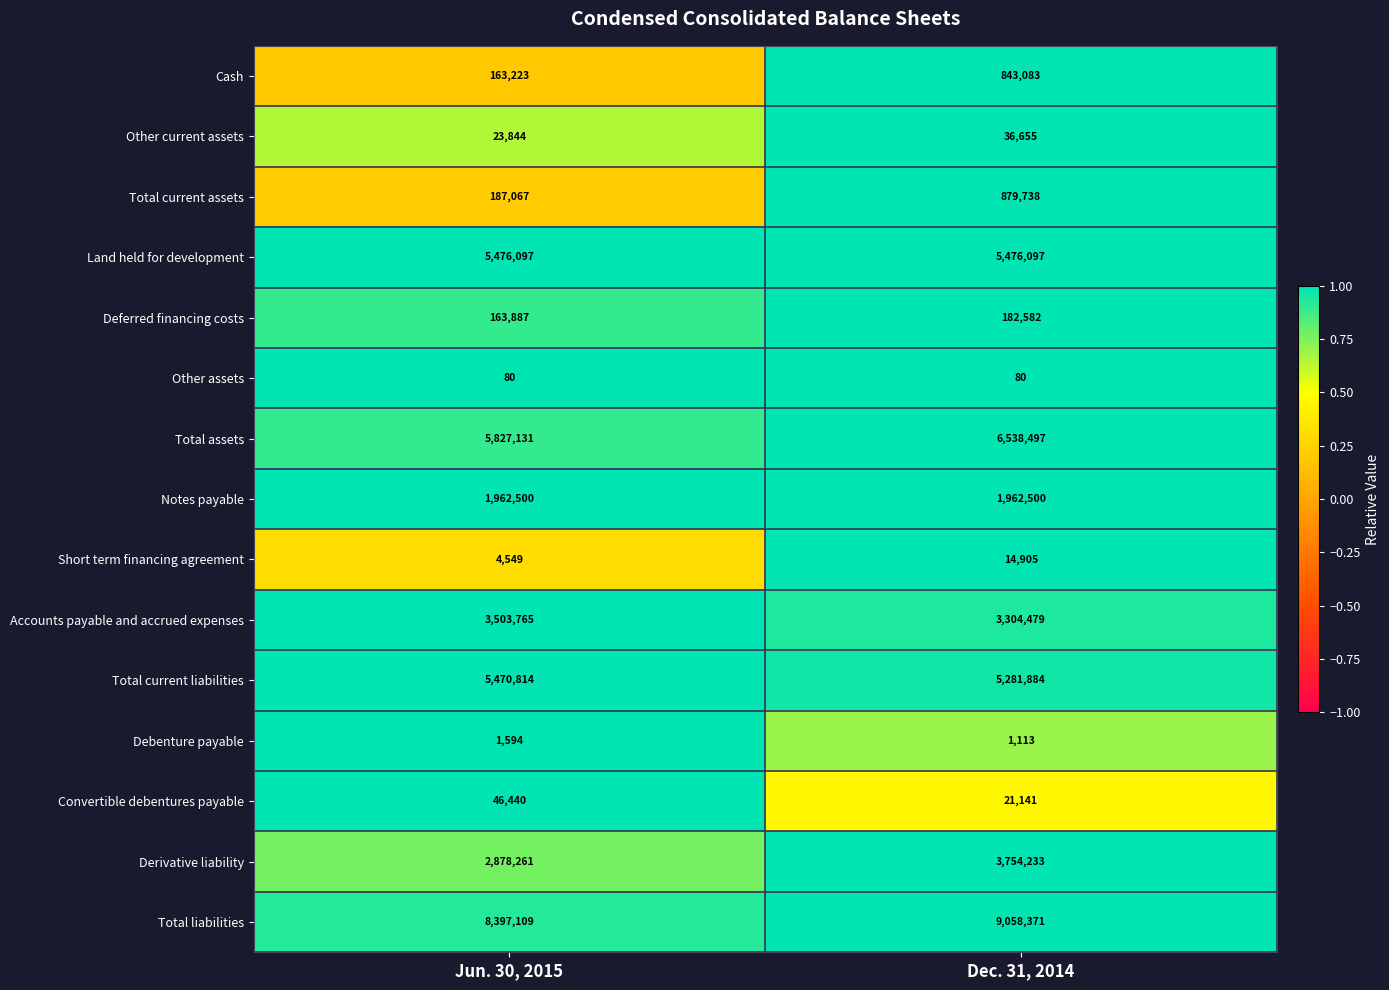

Count the number of data series in this chart.

15